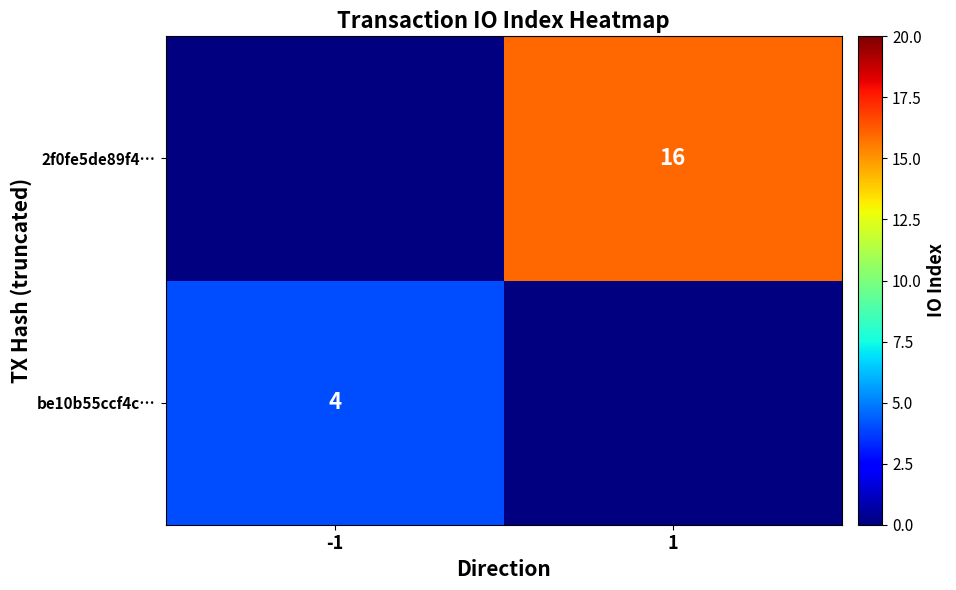

Which has a higher value, -1 or 1?

1